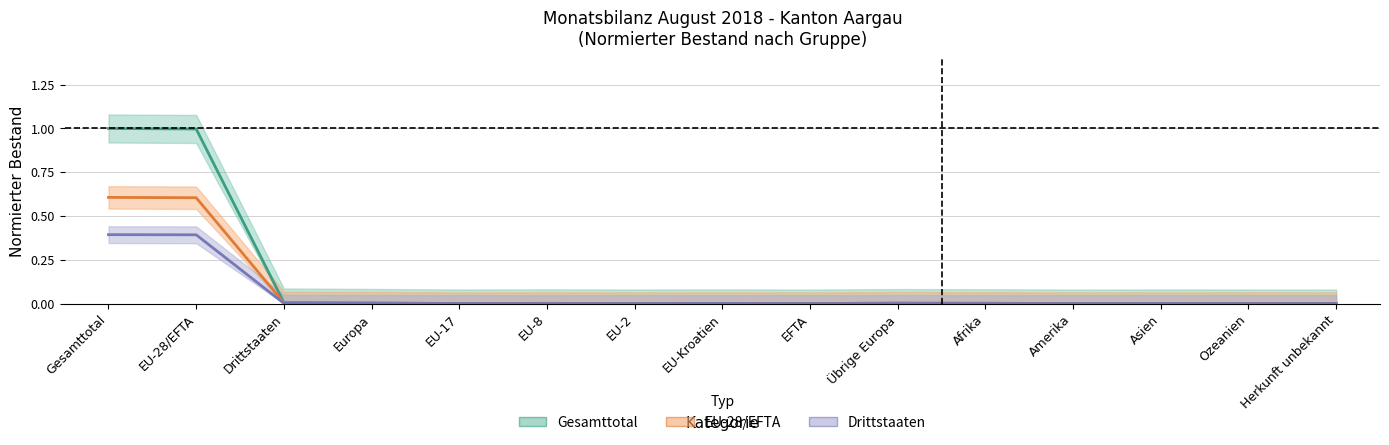

True or false: Gesamttotal and EU-28/EFTA cross at least once.

False